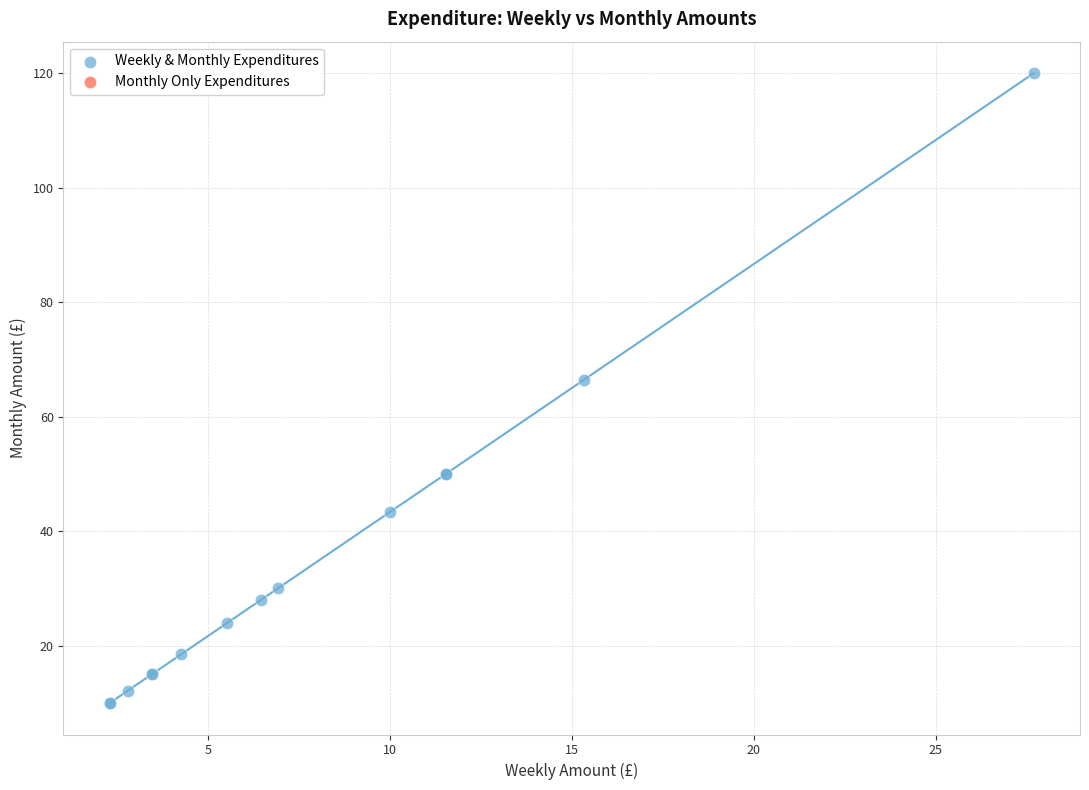

What Y value in the scatter plot is closest to 65?

66.5